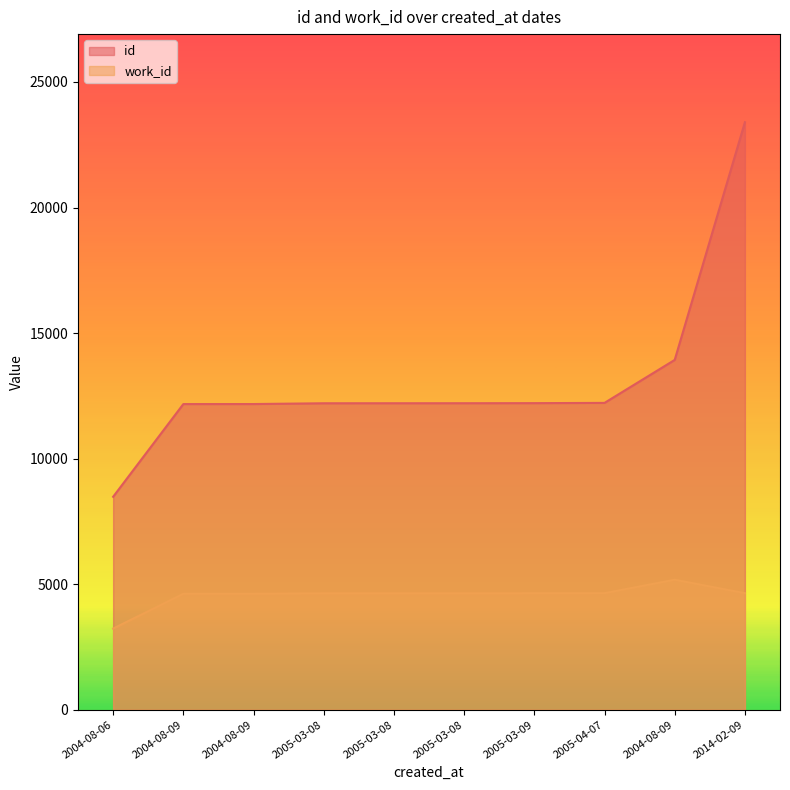

How many values in the work_id series are below 4635?

3